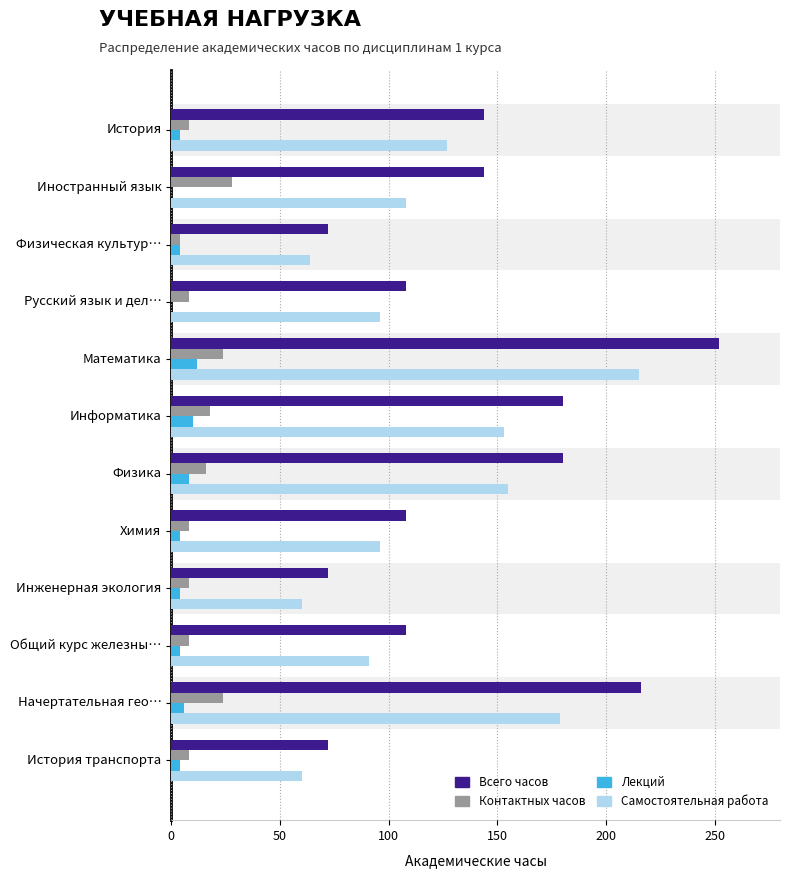

How many Контактных часов values are between 8 and 24?

10